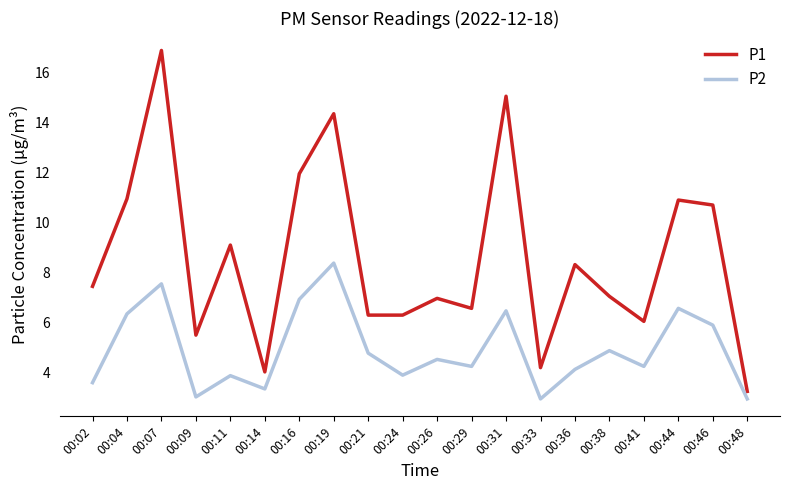

In P1, how many points are higher than both neighbors (excluding endpoints)?

7